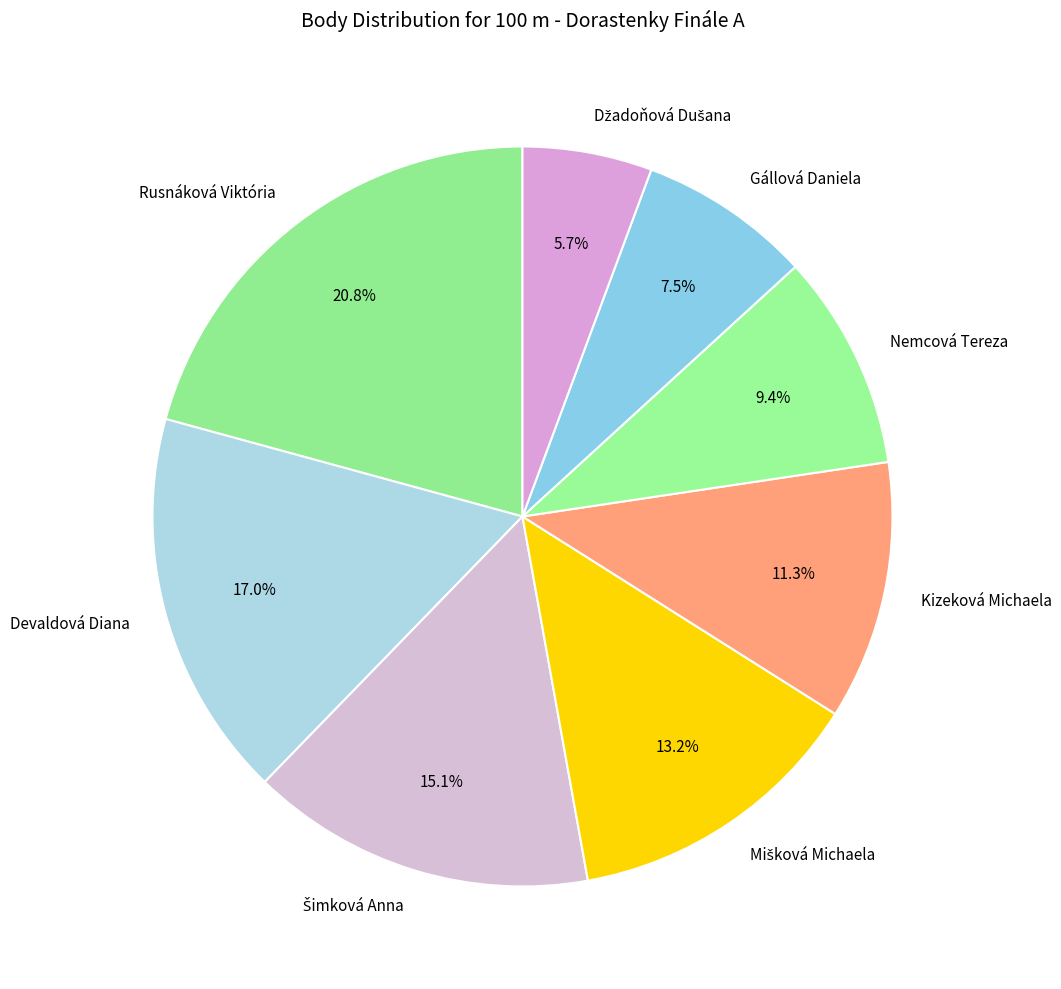

Which has a higher value, Rusnáková Viktória or Nemcová Tereza?

Rusnáková Viktória